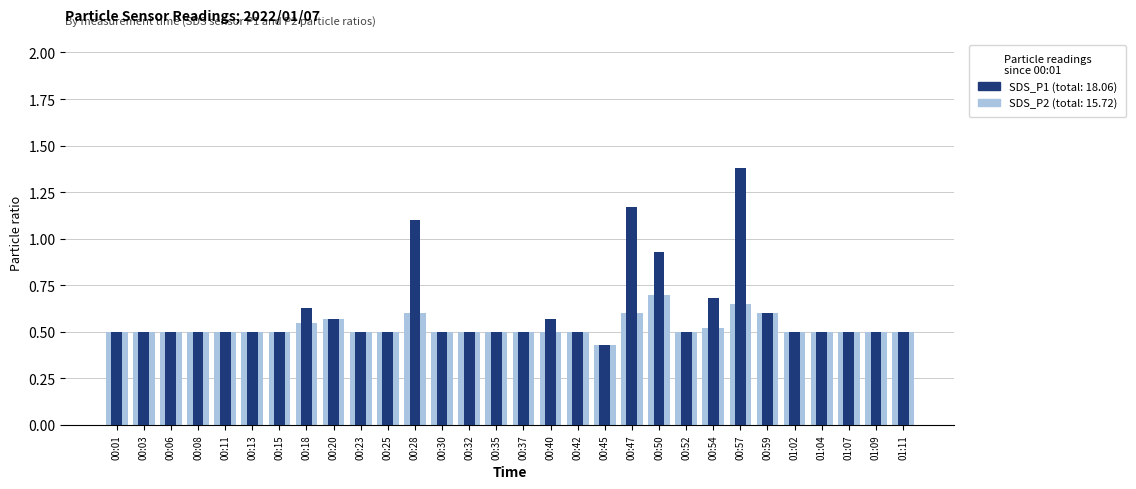

Rank the series by their average value, from highest to lowest.

SDS_P1 (foreground), SDS_P2 (background)